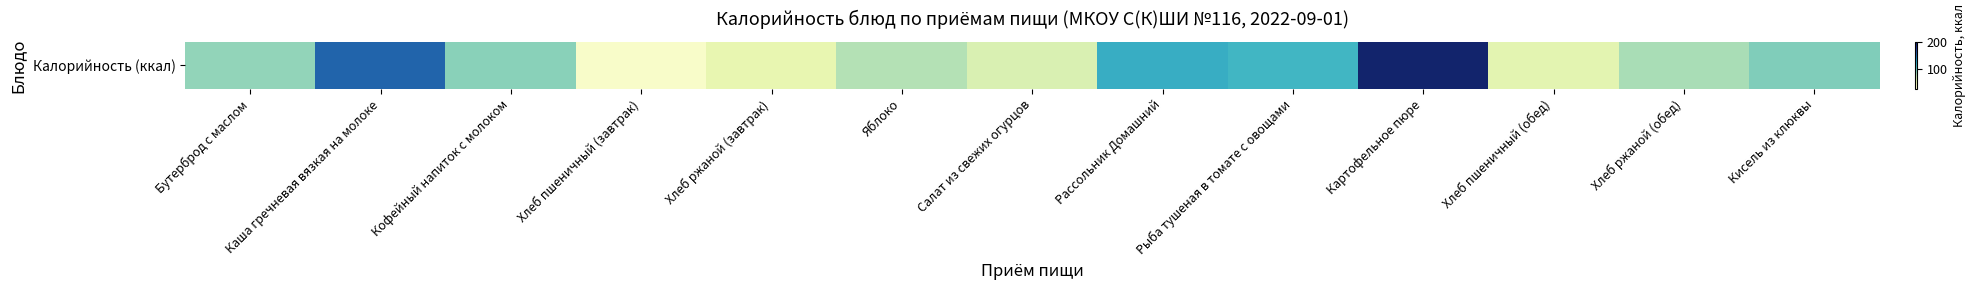

What is the change in value from Бутерброд с маслом to Хлеб ржаной (обед)?

-6.2